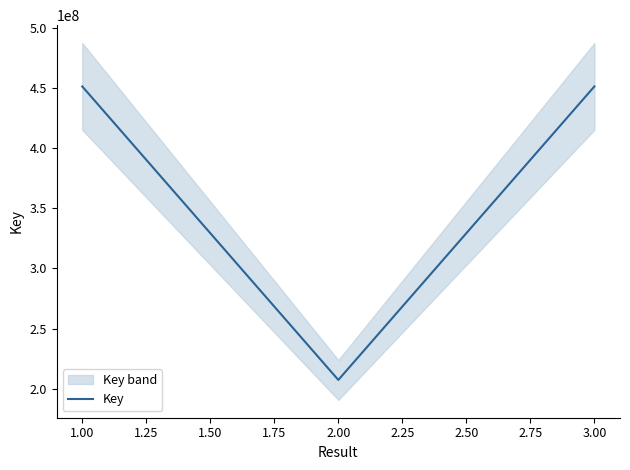

What is the lowest value of the Key series?

207292526